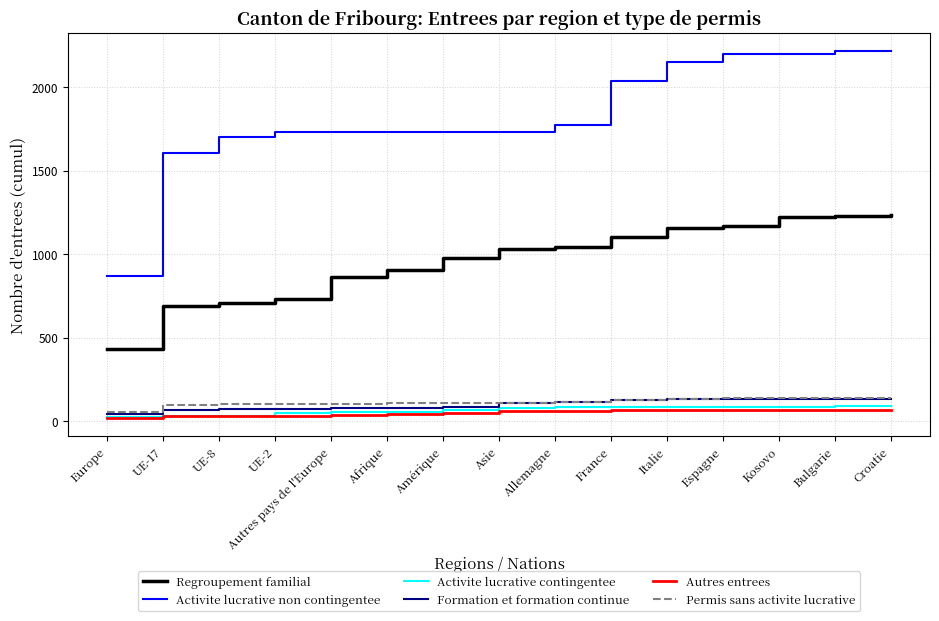

The Permis sans activite lucrative series shows 52 at Europe. True or false?

True